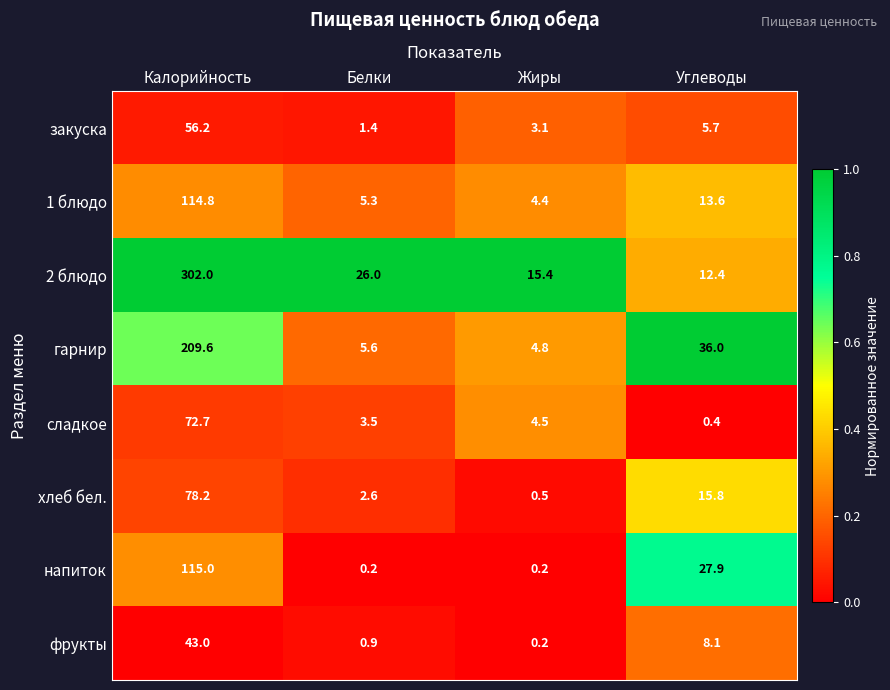

What is the maximum value shown in the chart?

302.0